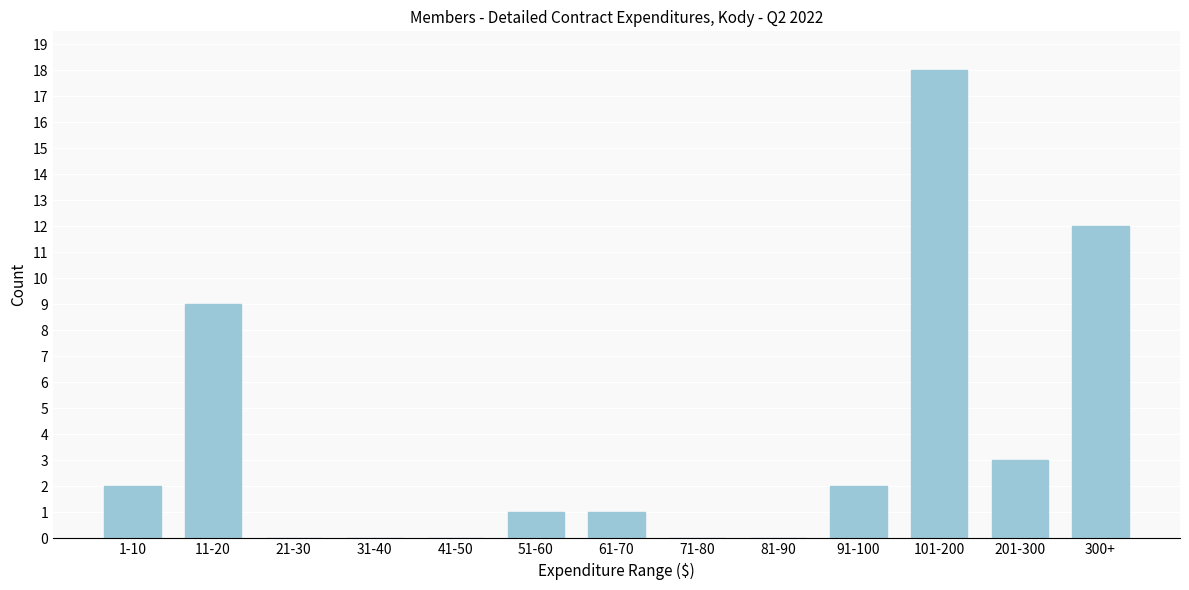

Reading right to left, extract all data points from this chart.

300+=12	201-300=3	101-200=18	91-100=2	81-90=0	71-80=0	61-70=1	51-60=1	41-50=0	31-40=0	21-30=0	11-20=9	1-10=2